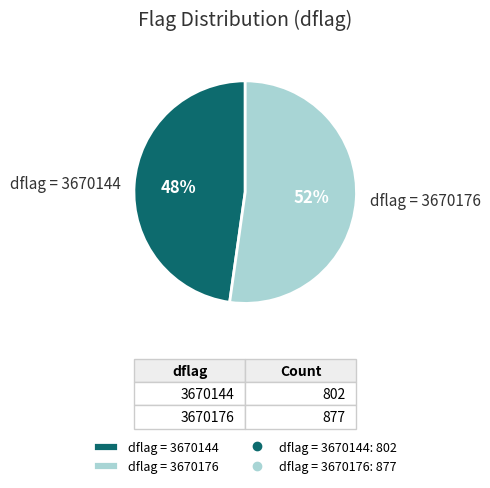

Does any single category account for the majority?

Yes